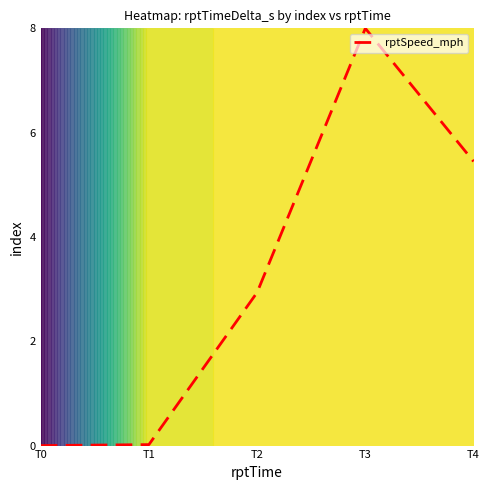

List the labels in order of value, smallest first.

T0, T1, T2, T4, T3